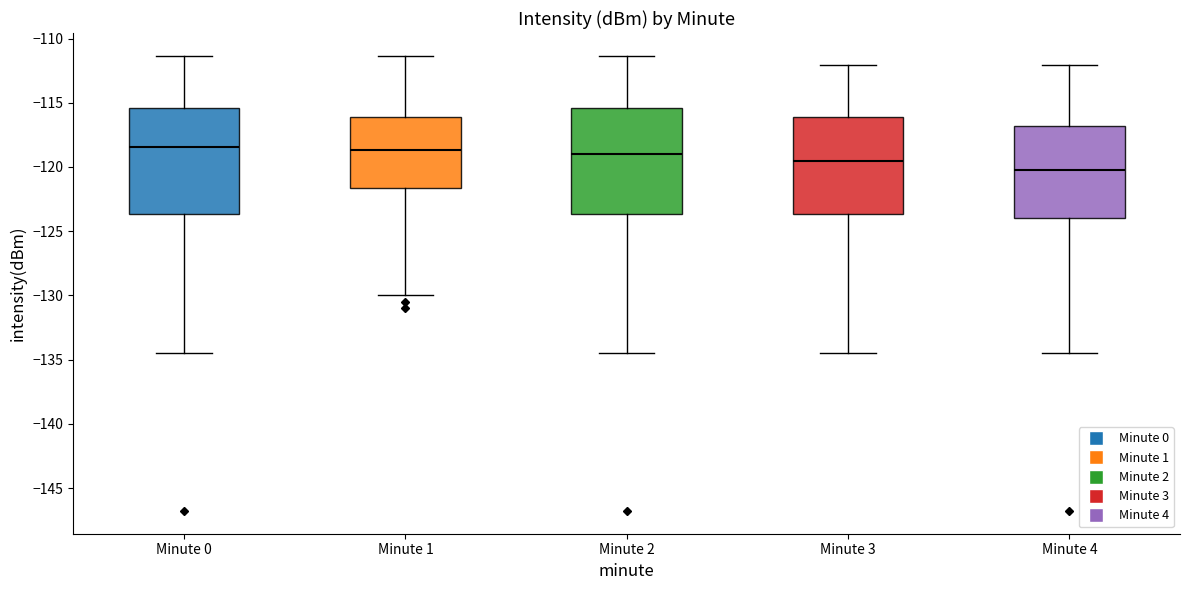

Where does the median line of the box for Minute 2 sit on the y-axis? The values are not printed on the chart, so give them approximately, as read against the axis.

-119.0